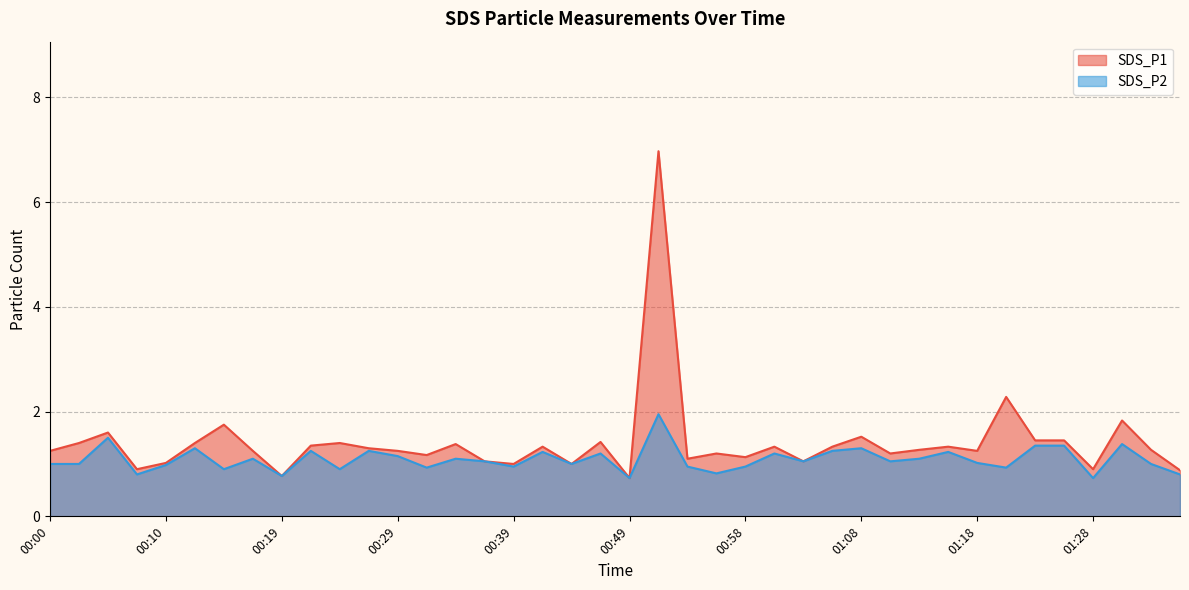

Between 00:27 and 01:23, which series saw the biggest shift?

SDS_P1